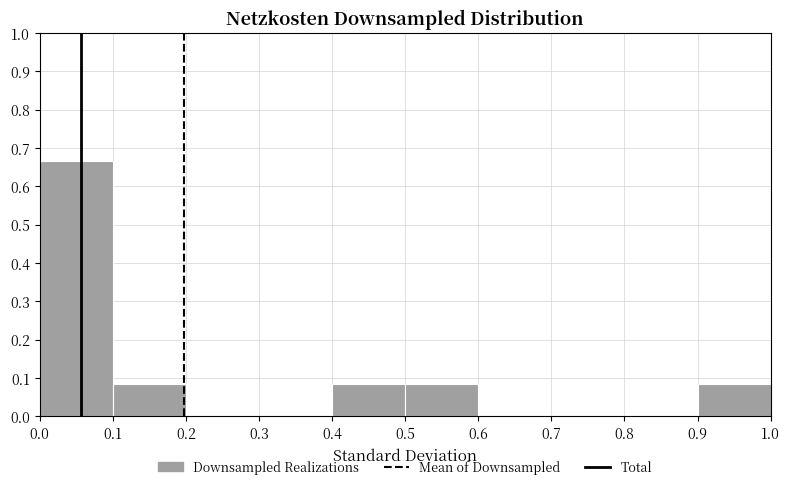

Reading left to right, transcribe this chart: for each bar, give the range it covers on the x-axis and its height. The values are not printed on the chart, so give them approximately, as read against the axis.

0.0 to 0.1: 0.67
0.1 to 0.2: 0.08
0.2 to 0.3: 0
0.3 to 0.4: 0
0.4 to 0.5: 0.08
0.5 to 0.6: 0.08
0.6 to 0.7: 0
0.7 to 0.8: 0
0.8 to 0.9: 0
0.9 to 1.0: 0.08